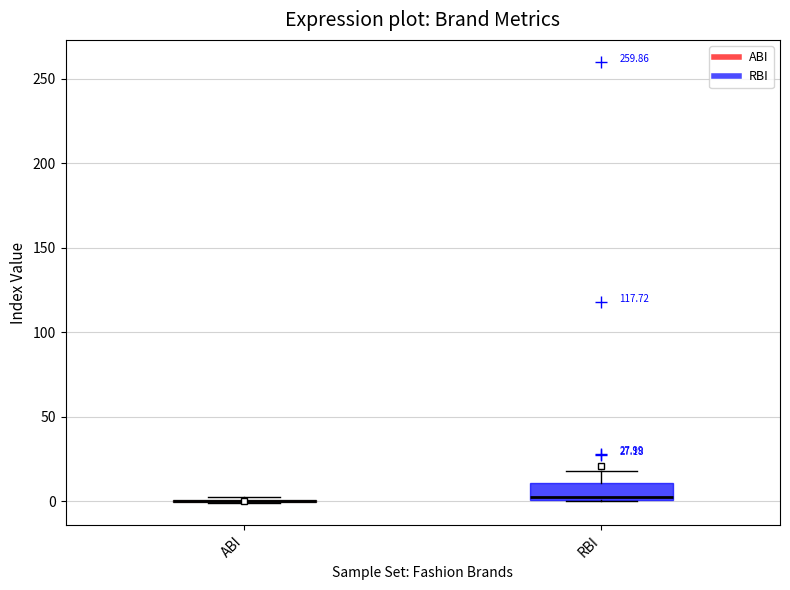

Which box is the tallest, from its lower edge to its upper edge?

RBI